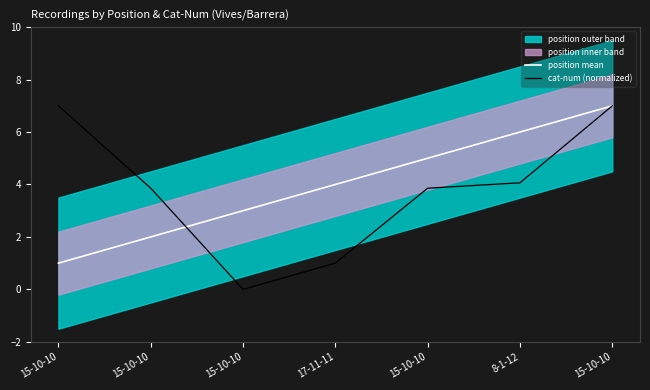

What is the sum of the position mean values at 15-10-10 and 15-10-10?

7.0